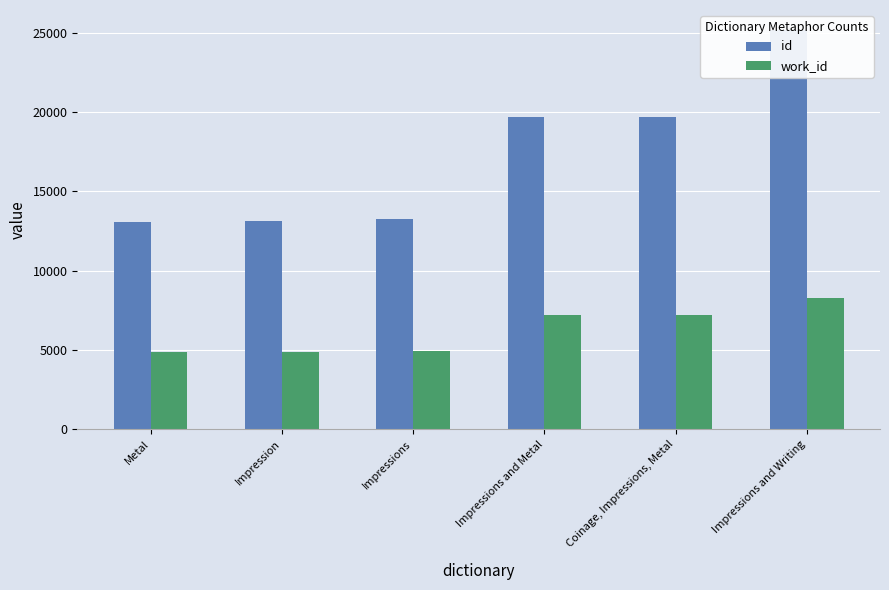

What is the difference between the maximum and minimum values in the id series?

12135